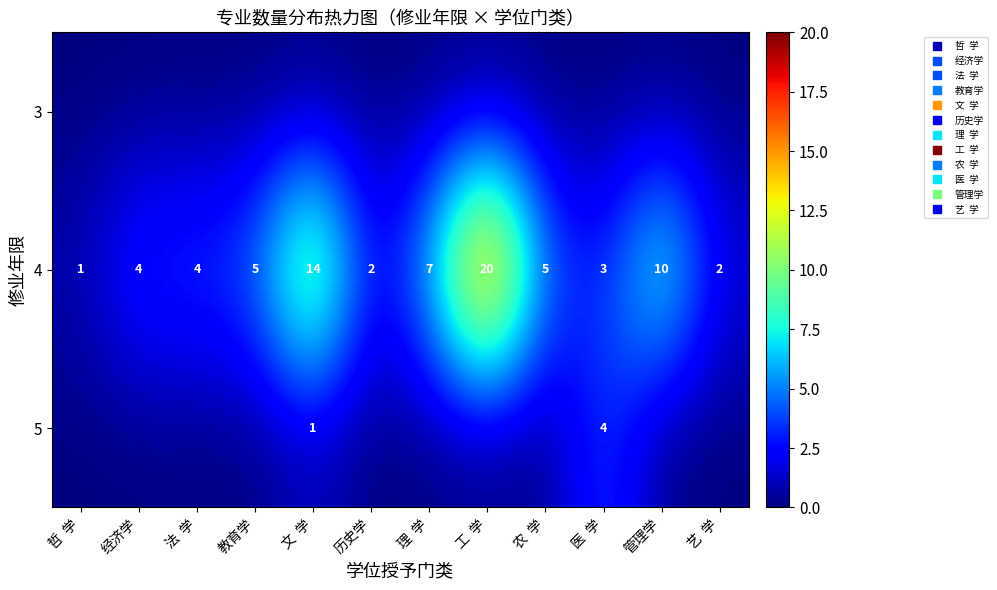

List the labels in order of 3 value, largest first.

哲 学, 经济学, 法 学, 教育学, 文 学, 历史学, 理 学, 工 学, 农 学, 医 学, 管理学, 艺 学